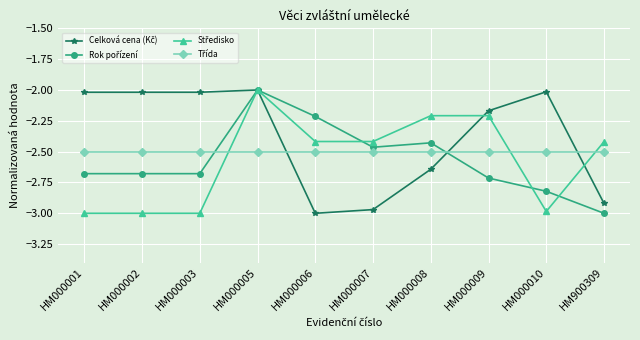

What is the difference between the highest and lowest values at HM000007?

0.6